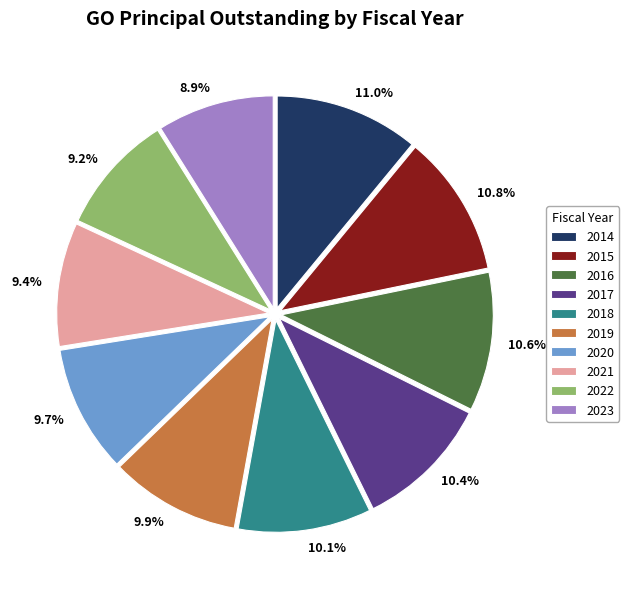

Combined, what portion of the pie is 2023 and 2017?

19.3%